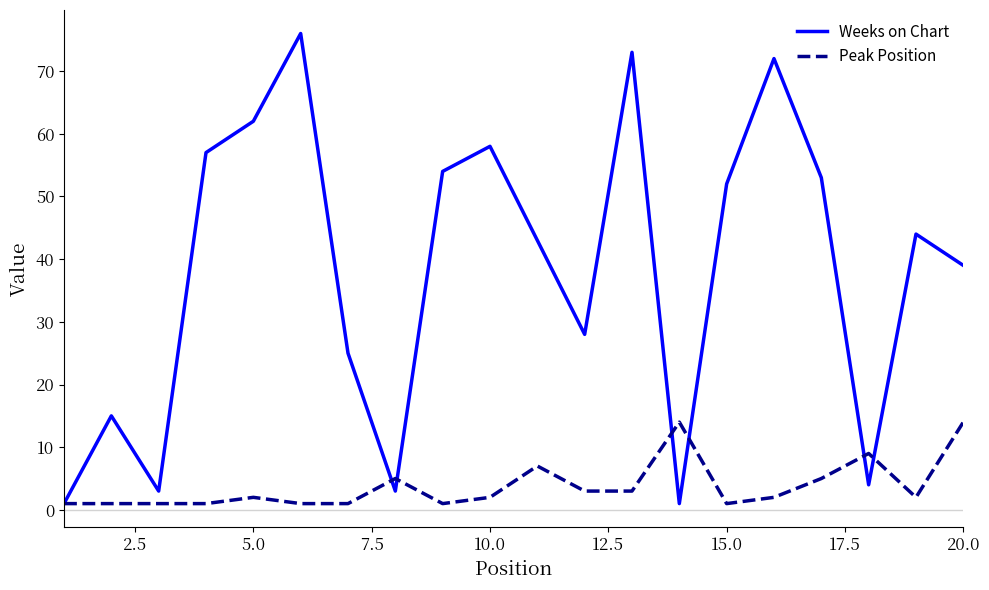

What are all the series names shown in the legend?

Weeks on Chart, Peak Position